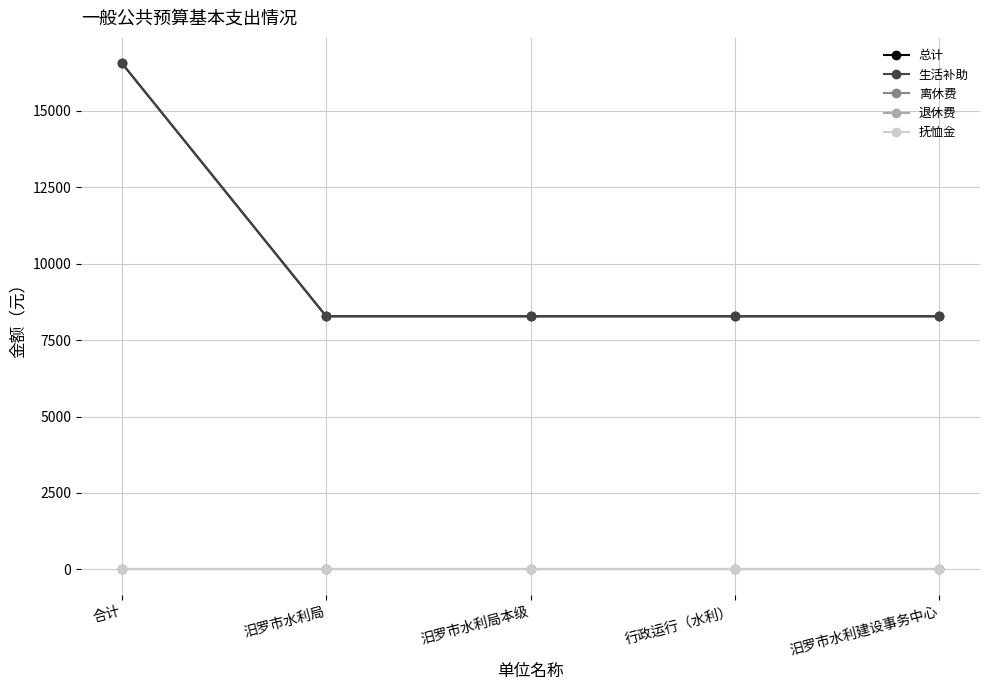

Reading left to right, transcribe all the data shown in this chart.

总计: 合计=16560	汨罗市水利局=8280	汨罗市水利局本级=8280	行政运行（水利）=8280	汨罗市水利建设事务中心=8280
生活补助: 合计=16560	汨罗市水利局=8280	汨罗市水利局本级=8280	行政运行（水利）=8280	汨罗市水利建设事务中心=8280
离休费: 合计=0	汨罗市水利局=0	汨罗市水利局本级=0	行政运行（水利）=0	汨罗市水利建设事务中心=0
退休费: 合计=0	汨罗市水利局=0	汨罗市水利局本级=0	行政运行（水利）=0	汨罗市水利建设事务中心=0
抚恤金: 合计=0	汨罗市水利局=0	汨罗市水利局本级=0	行政运行（水利）=0	汨罗市水利建设事务中心=0